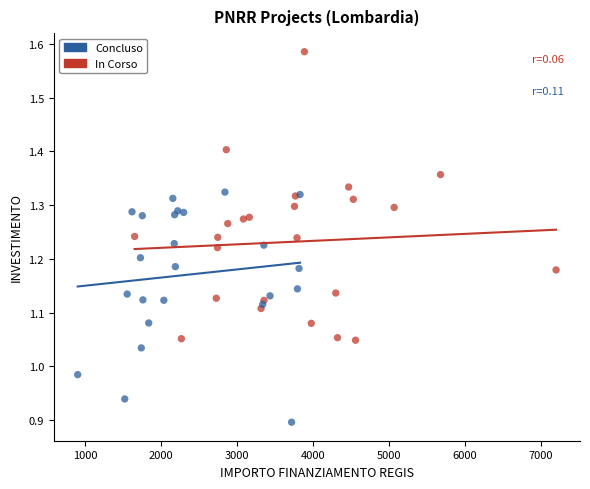

What are all the series names shown in the legend?

Concluso, In Corso